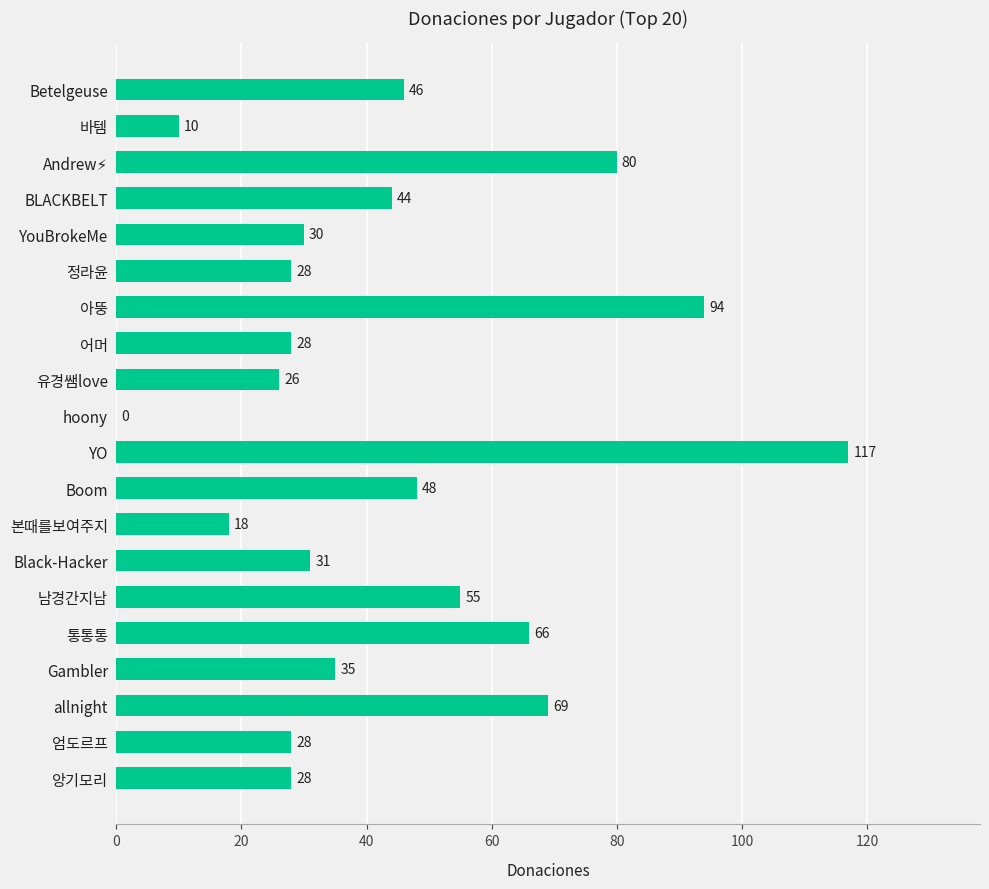

Are the bars horizontal?

Yes